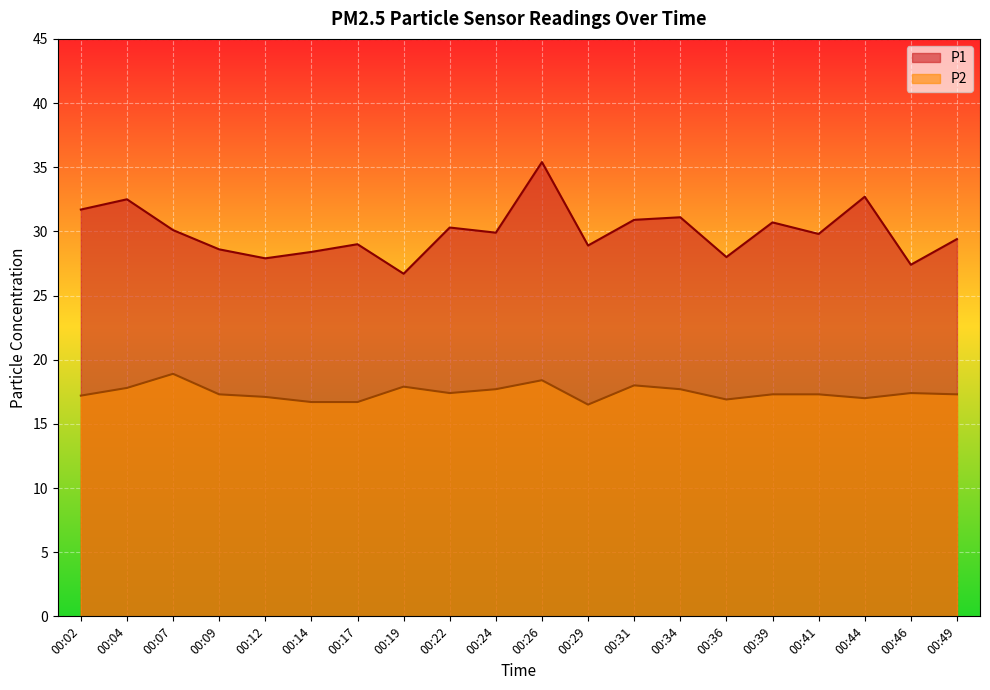

Reading left to right, list all the values displayed in this chart.

P1: 00:02=31.7	00:04=32.5	00:07=30.1	00:09=28.6	00:12=27.9	00:14=28.4	00:17=29.0	00:19=26.7	00:22=30.3	00:24=29.9	00:26=35.4	00:29=28.9	00:31=30.9	00:34=31.1	00:36=28.0	00:39=30.7	00:41=29.8	00:44=32.7	00:46=27.4	00:49=29.4
P2: 00:02=17.2	00:04=17.8	00:07=18.9	00:09=17.3	00:12=17.1	00:14=16.7	00:17=16.7	00:19=17.9	00:22=17.4	00:24=17.7	00:26=18.4	00:29=16.5	00:31=18.0	00:34=17.7	00:36=16.9	00:39=17.3	00:41=17.3	00:44=17.0	00:46=17.4	00:49=17.3